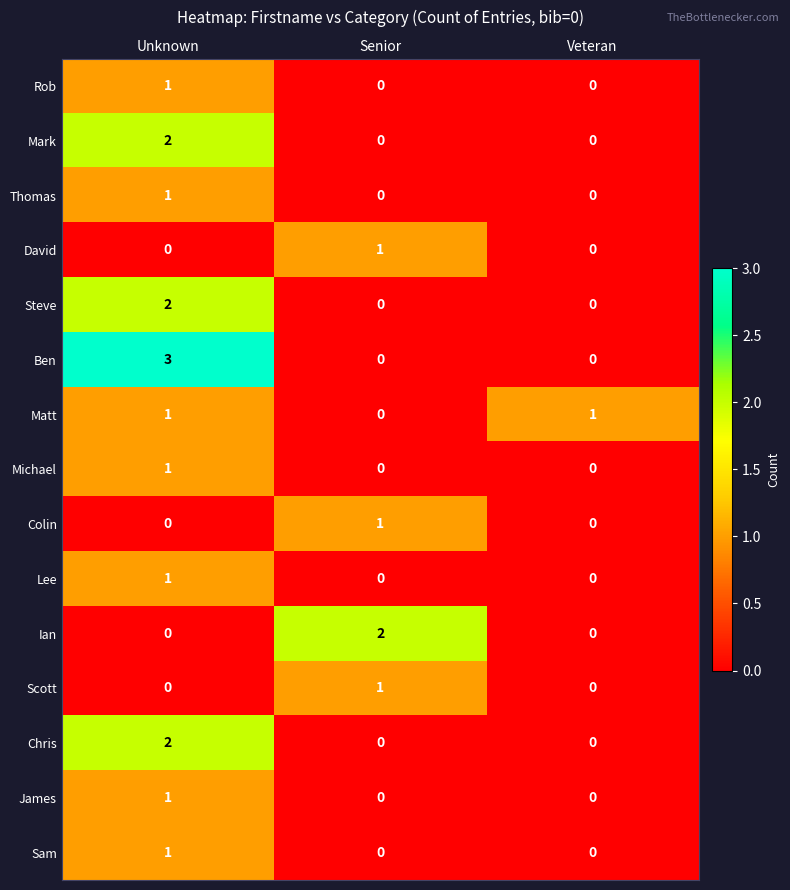

True or false: Lee has a value of 0 at Senior.

True